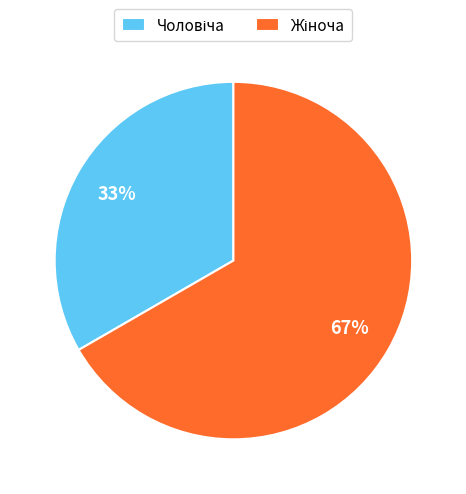

Count the number of slices in the pie.

2